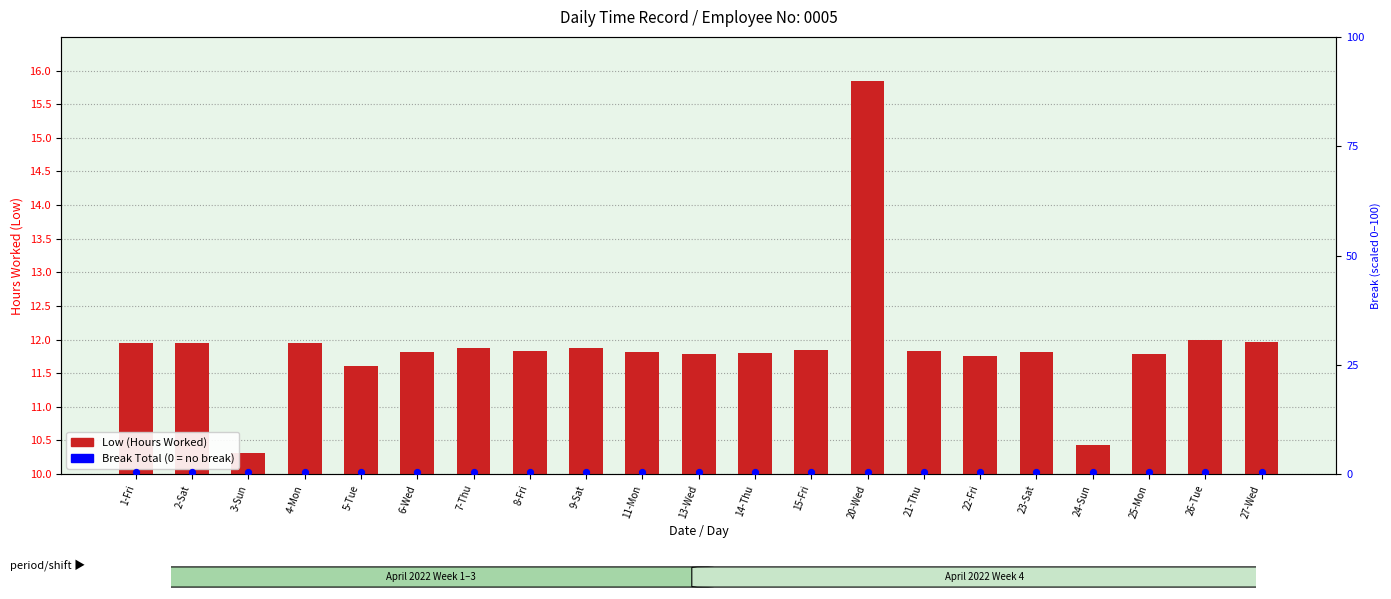

At how many categories does at least one series exceed 15?

1